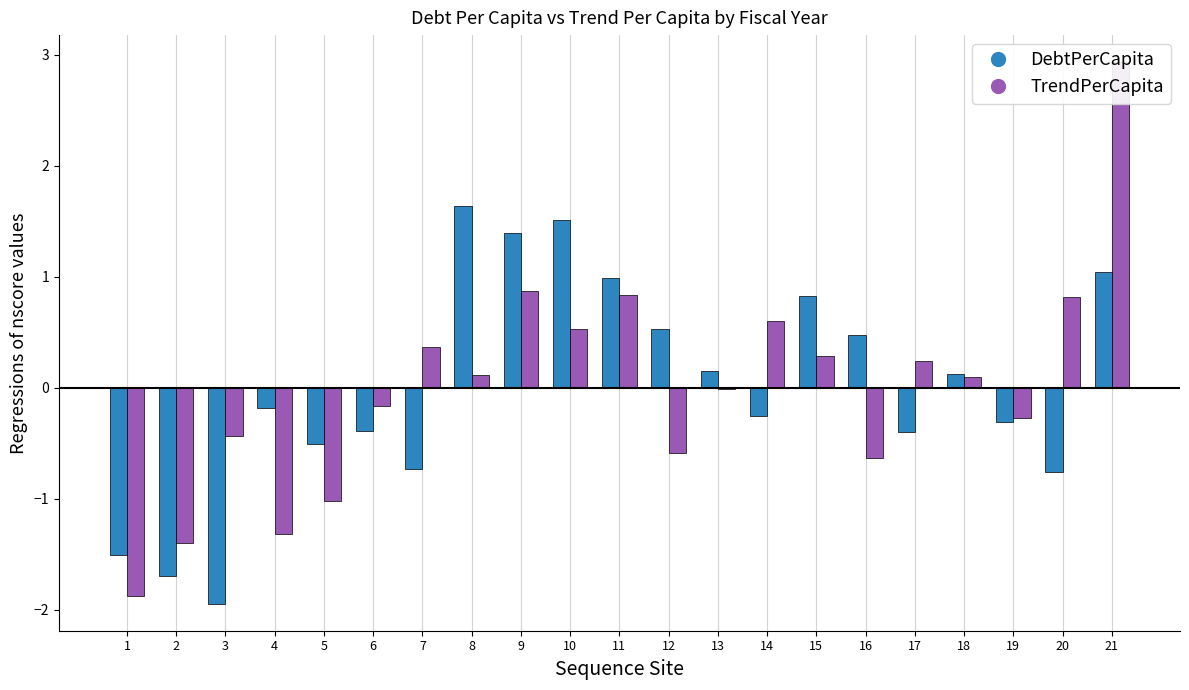

The DebtPerCapita series shows 0.2 at 18. True or false?

False